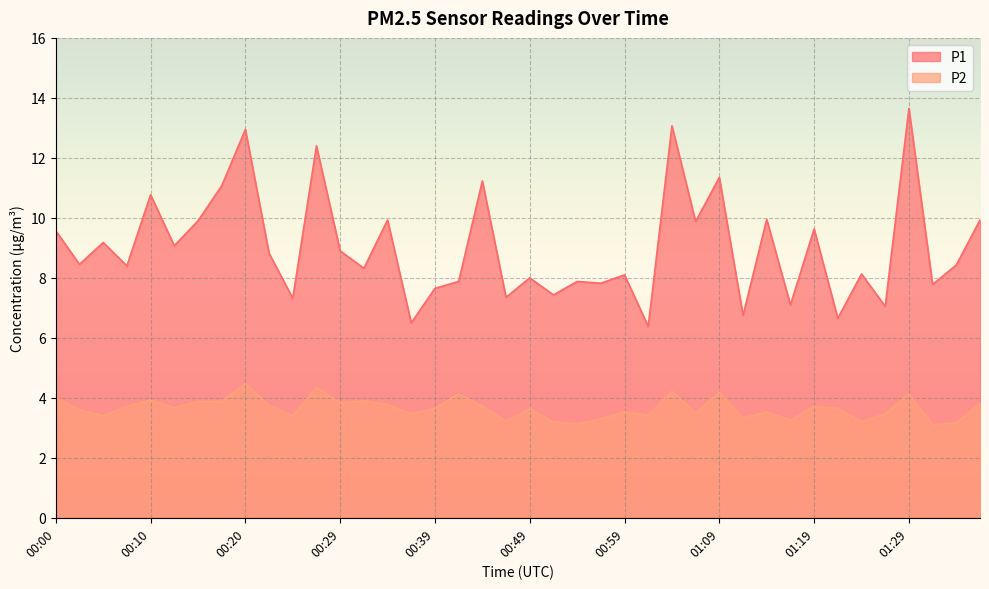

Count the number of data series in this chart.

2